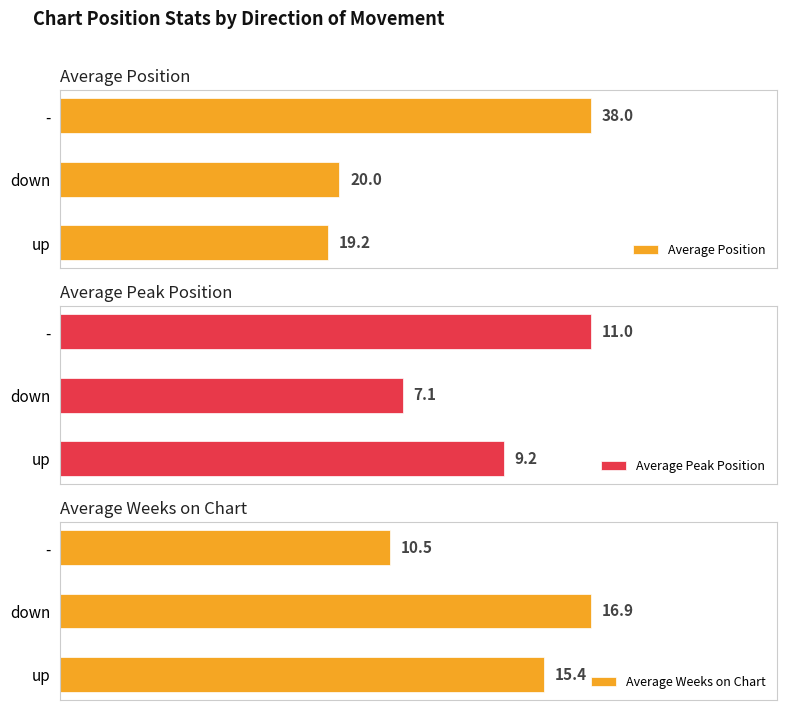

Does the chart contain stacked bars?

No